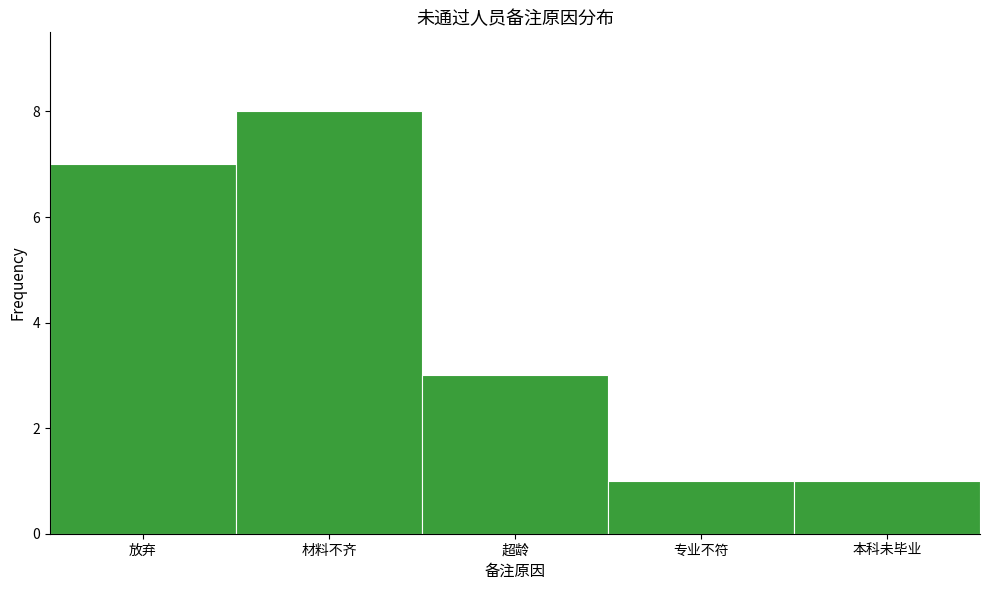

Reading right to left, list all the values displayed in this chart.

本科未毕业=1	专业不符=1	超龄=3	材料不齐=8	放弃=7